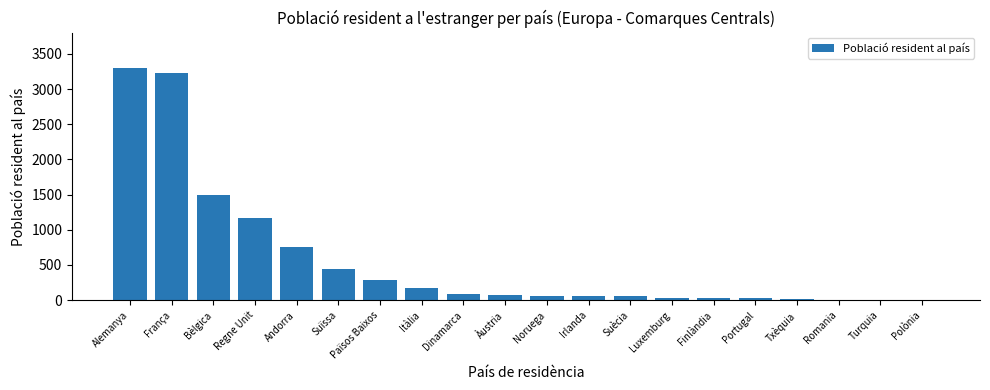

Where is the data nearest to the value 1655?

Bèlgica